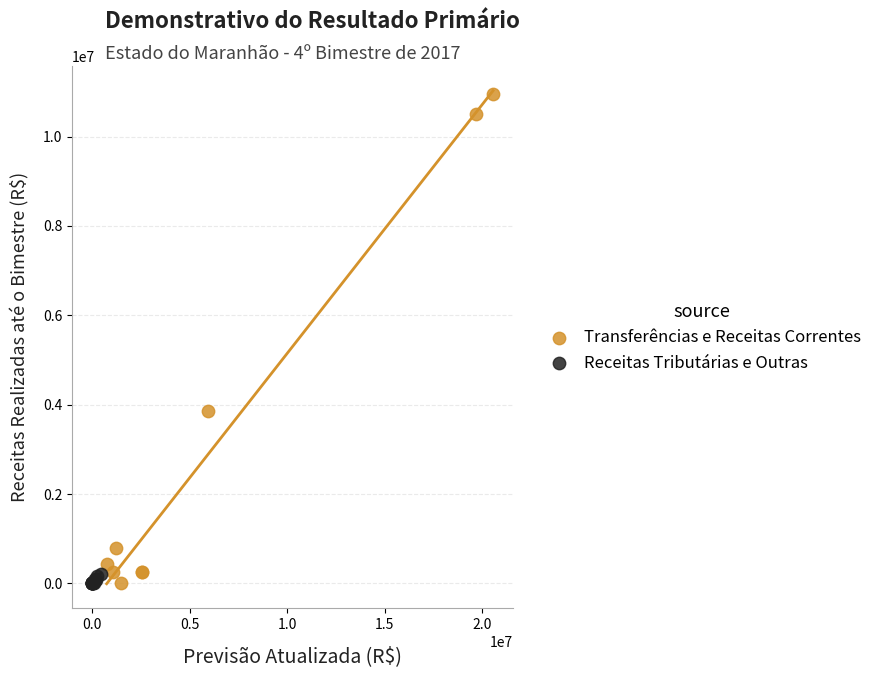

Which series reaches the maximum Y coordinate?

Transferências e Receitas Correntes